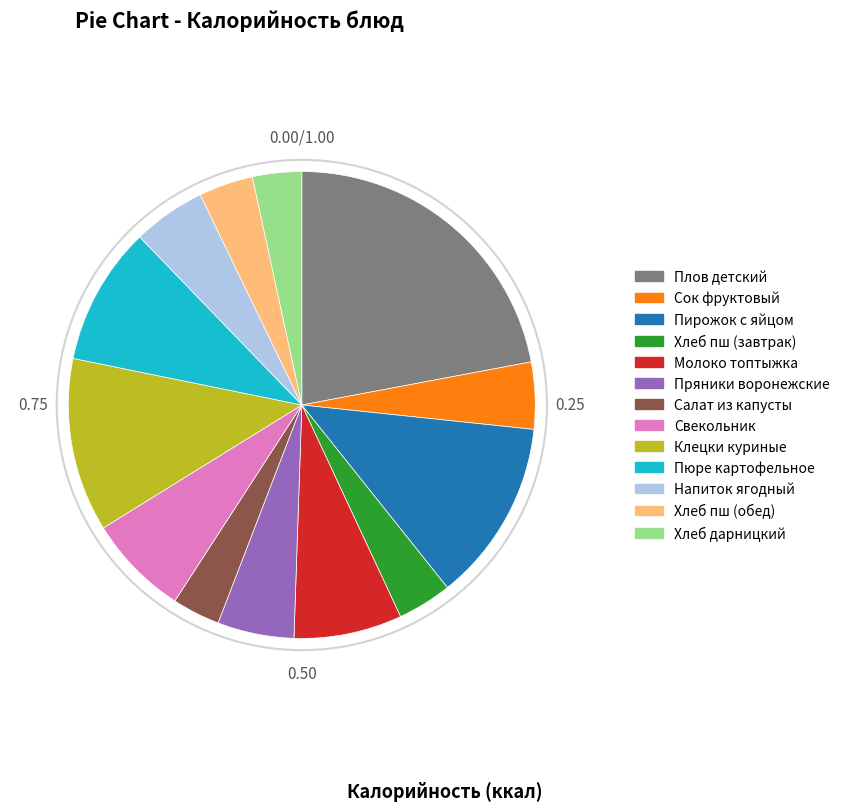

Does Хлеб пш (обед) represent more than half of the total?

No